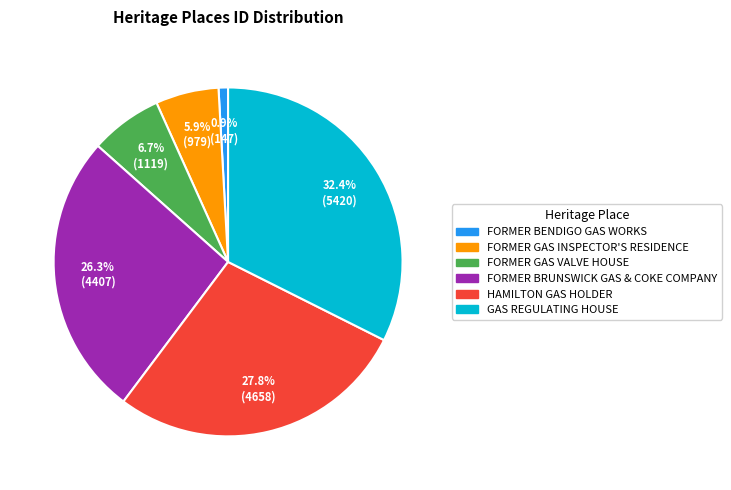

Count the number of slices in the pie.

6